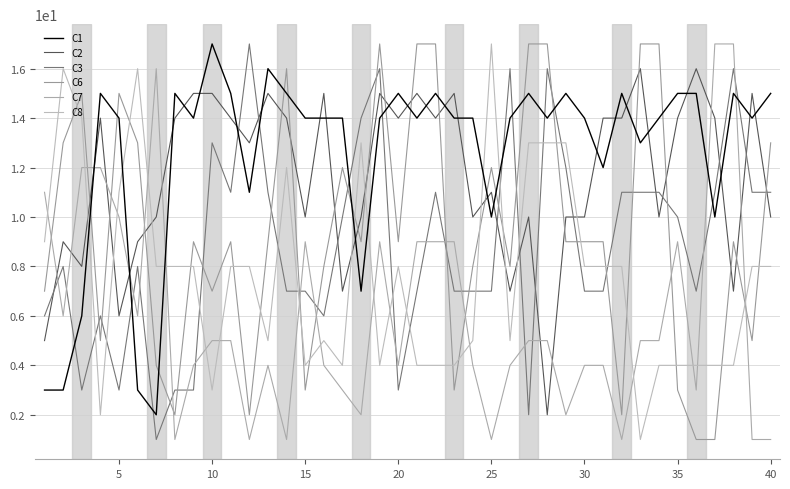

List the series in order of their peak value, highest first.

C1, C3, C6, C7, C8, C2